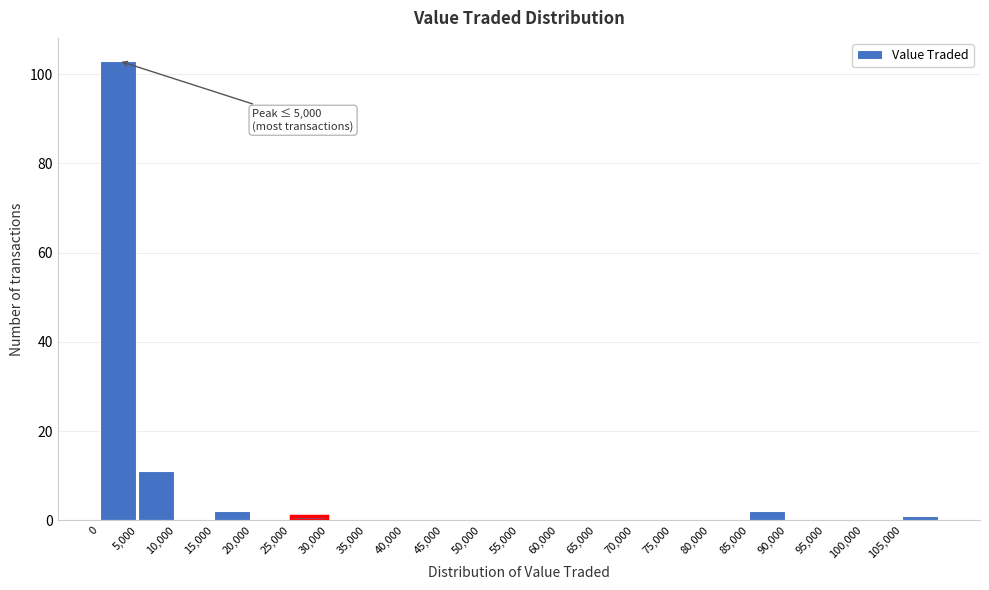

Which range on the x-axis has the tallest bar?

0 to 5000